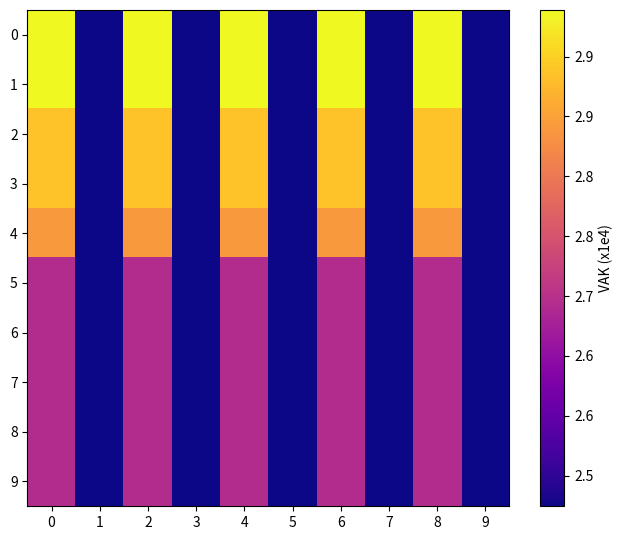

What is the total value across all series at 5?

252450